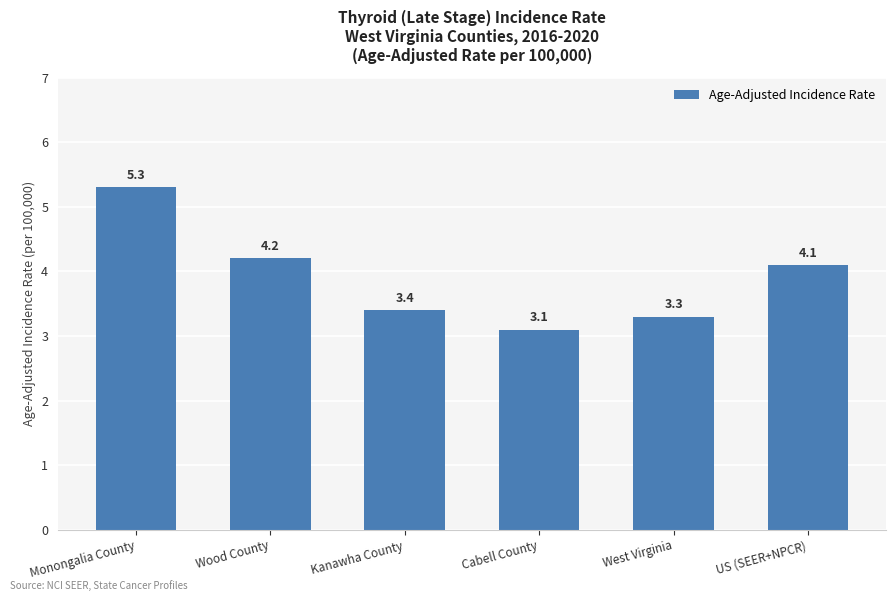

Approximately how many times larger is the value at Kanawha County compared to US (SEER+NPCR)?

0.8